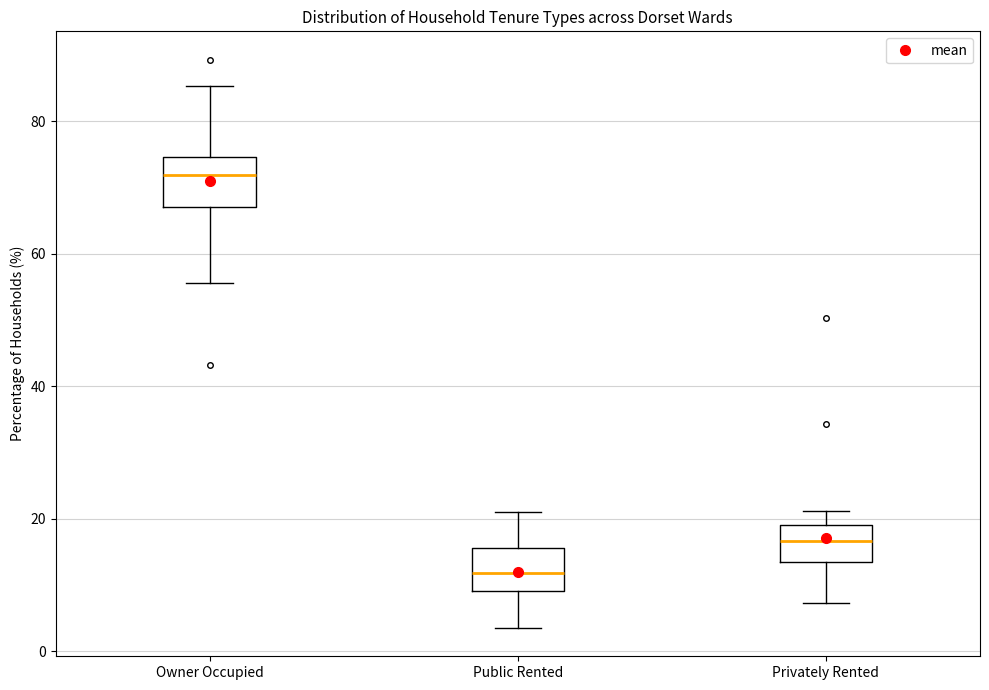

Reading left to right, transcribe this box plot: for each box, give where its median line is, the range the box spans, and where its two whiskers end, as read against the y-axis. The values are not printed on the chart, so give them approximately, as read against the axis.

Owner Occupied: median 72, box 68 to 74, whiskers 56 to 86
Public Rented: median 12, box 10 to 16, whiskers 4 to 20
Privately Rented: median 16, box 14 to 20, whiskers 8 to 22